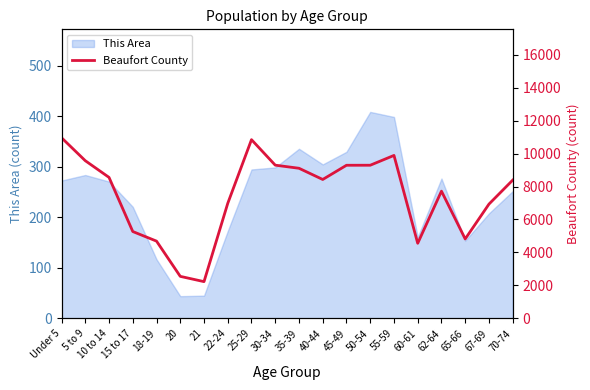

What is the average value?

7467